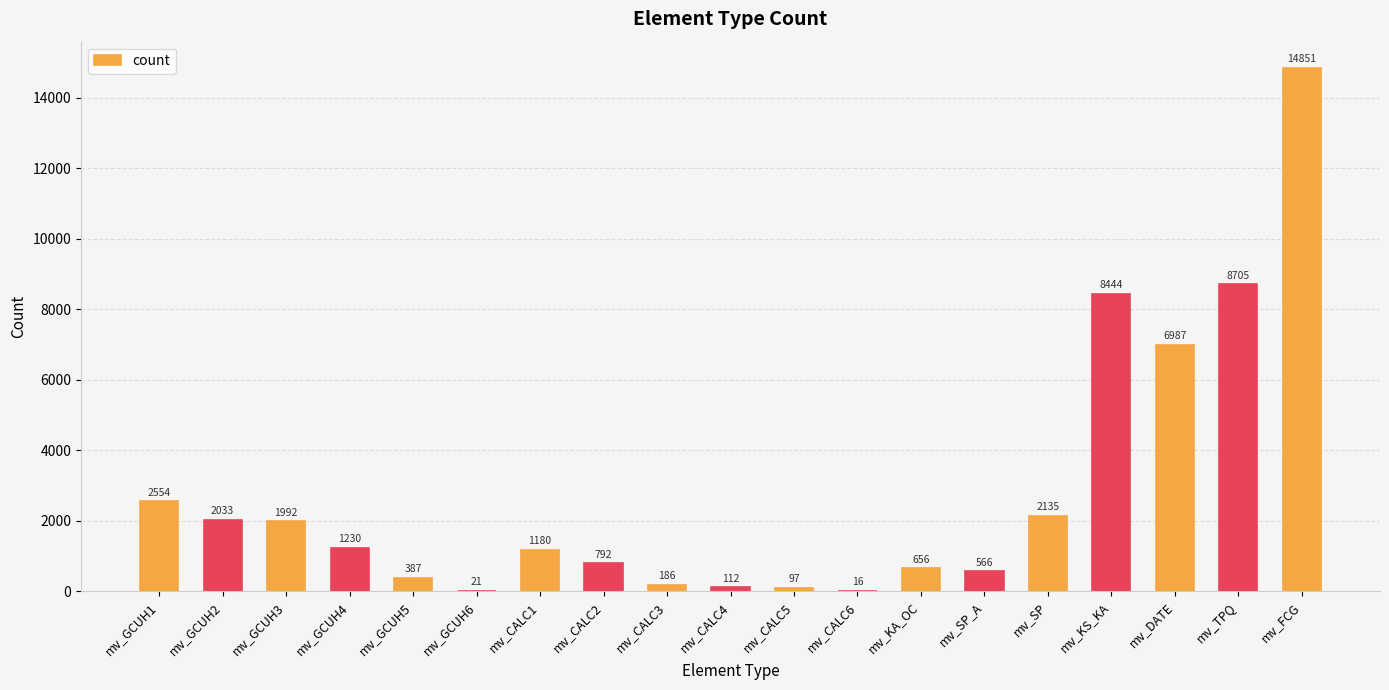

What is the sum of all values?

52944